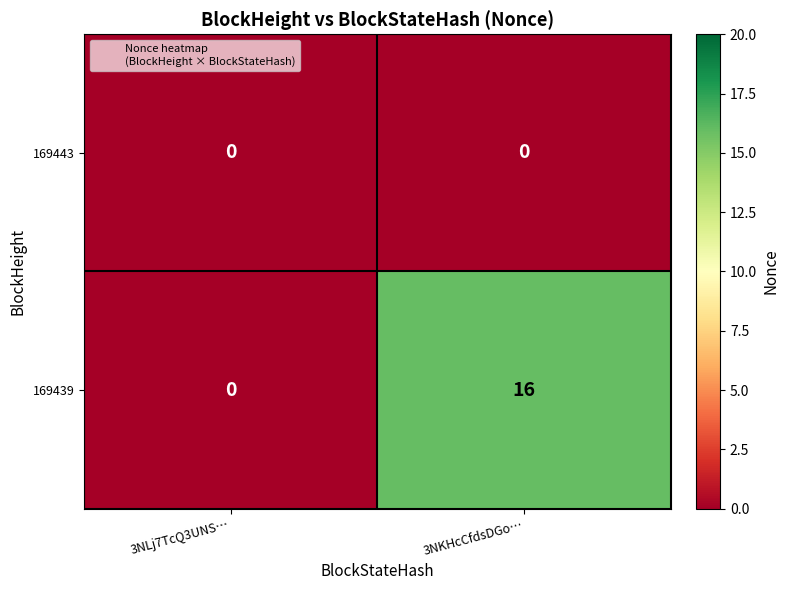

Reading left to right, transcribe all the data shown in this chart.

169443: 3NLj7TcQ3UNS…=0	3NKHcCfdsDGo…=0
169439: 3NLj7TcQ3UNS…=0	3NKHcCfdsDGo…=16